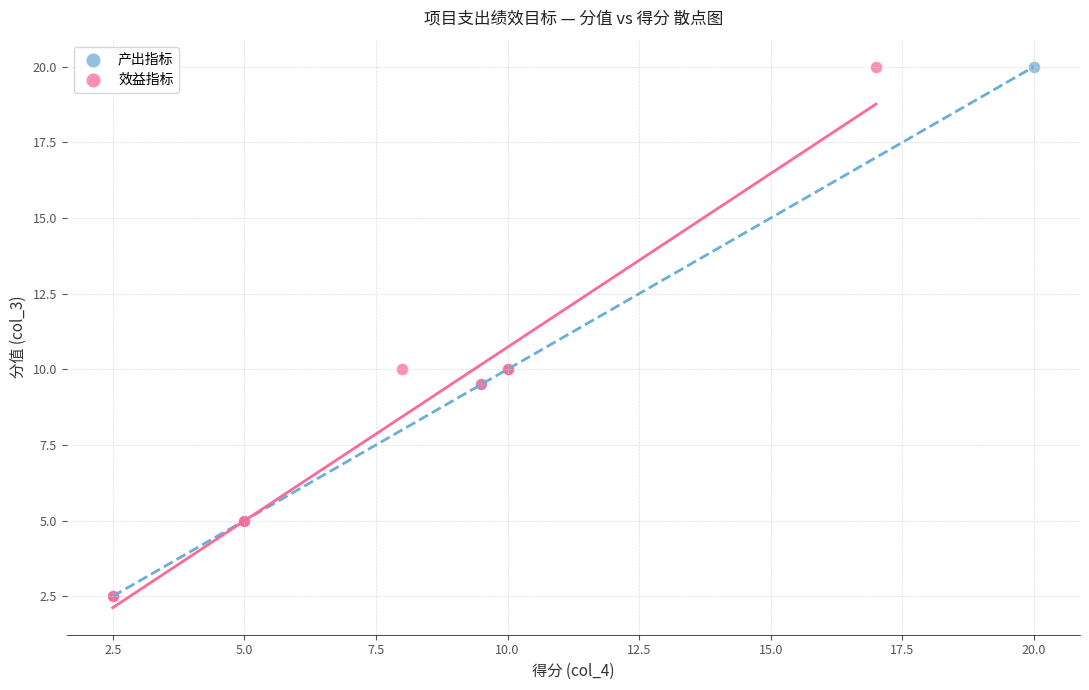

What are all the series names shown in the legend?

产出指标, 效益指标